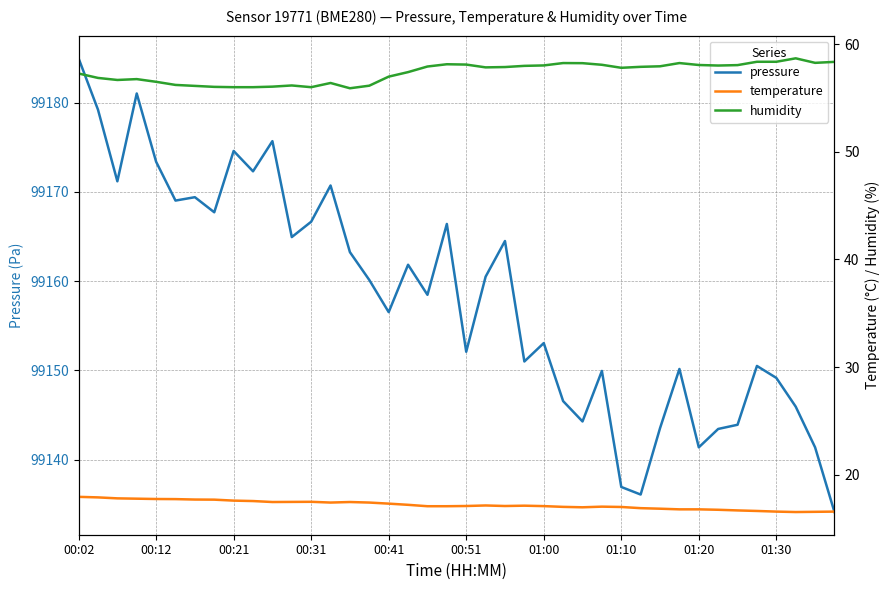

Where is pressure nearest to the value 99159?

18